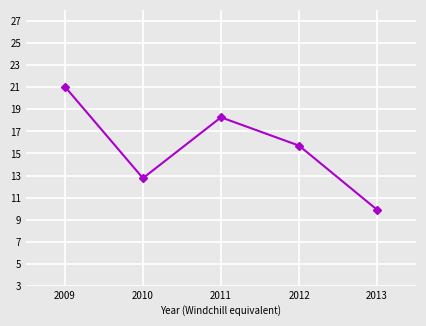

List the labels in order of value, largest first.

2009, 2011, 2012, 2010, 2013